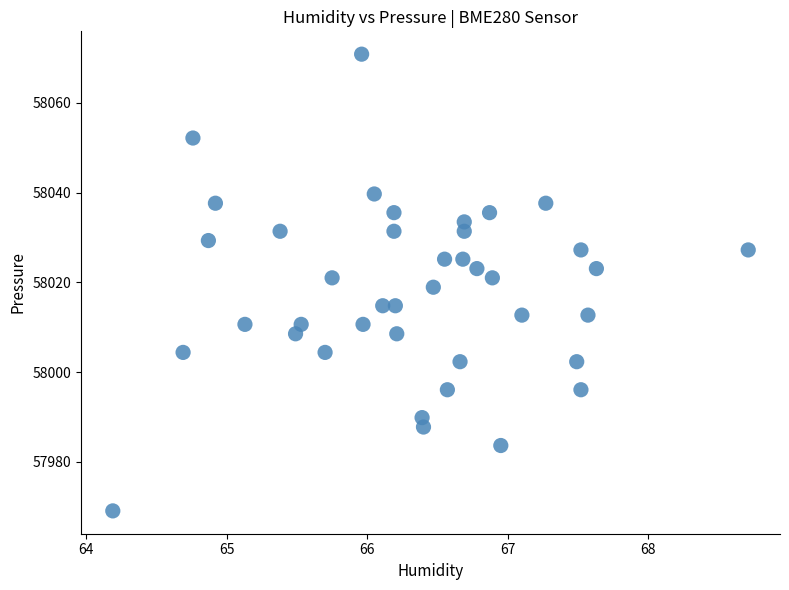

What is the range of X values (max minus min)?

4.5